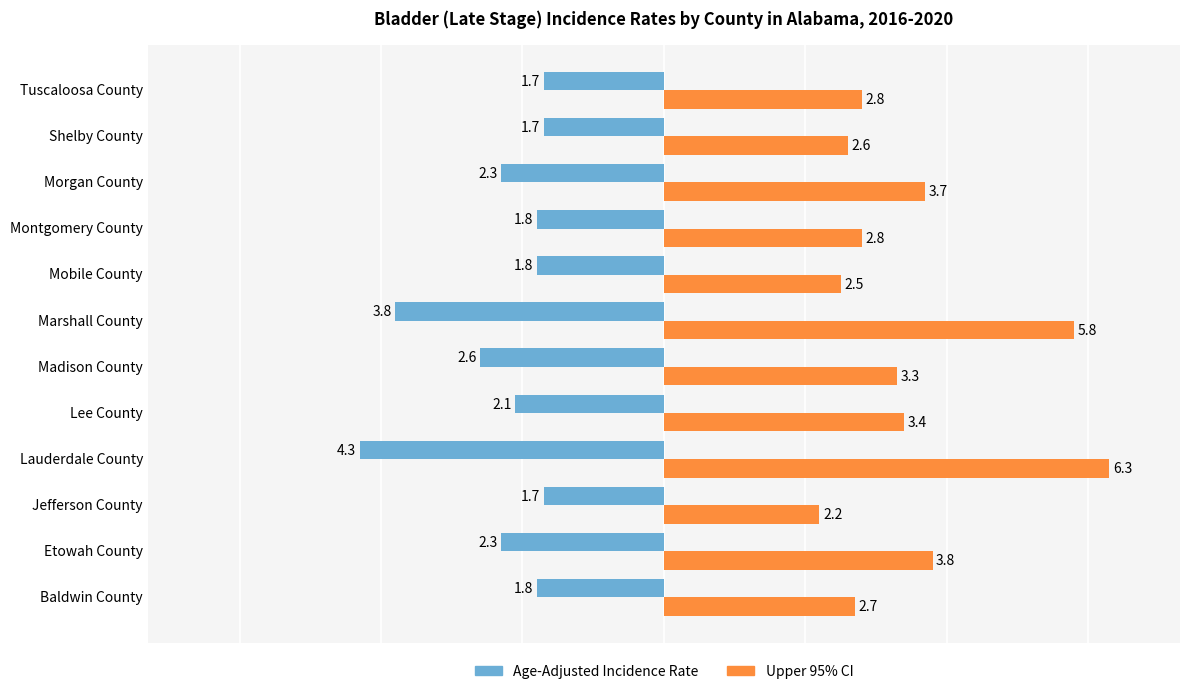

What are all the series names shown in the legend?

Age-Adjusted Incidence Rate, Upper 95% CI